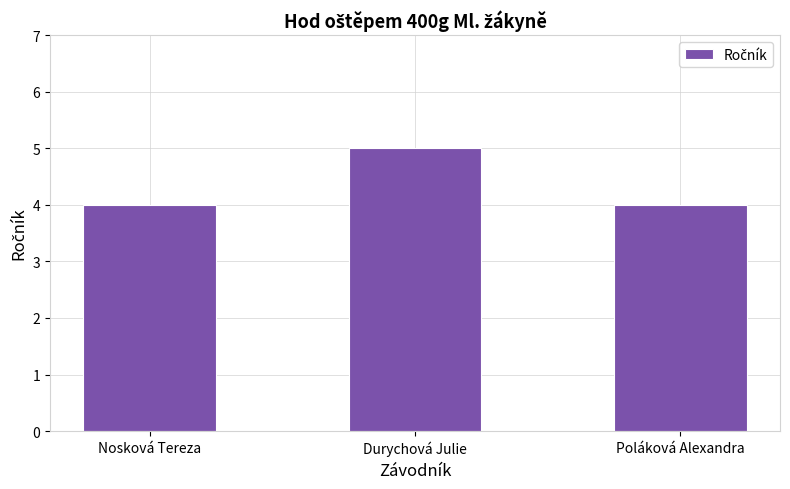

Reading left to right, list all the values displayed in this chart.

Nosková Tereza=4	Durychová Julie=5	Poláková Alexandra=4